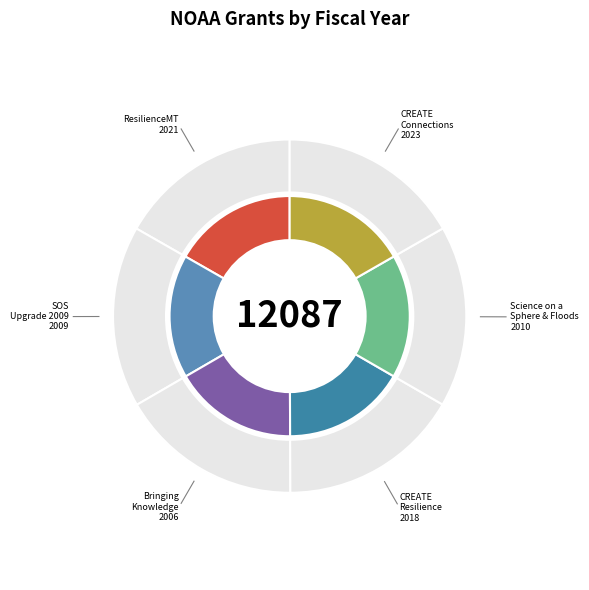

Is it true that Science on a Sphere and Flood Forums is 8% of the pie?

False